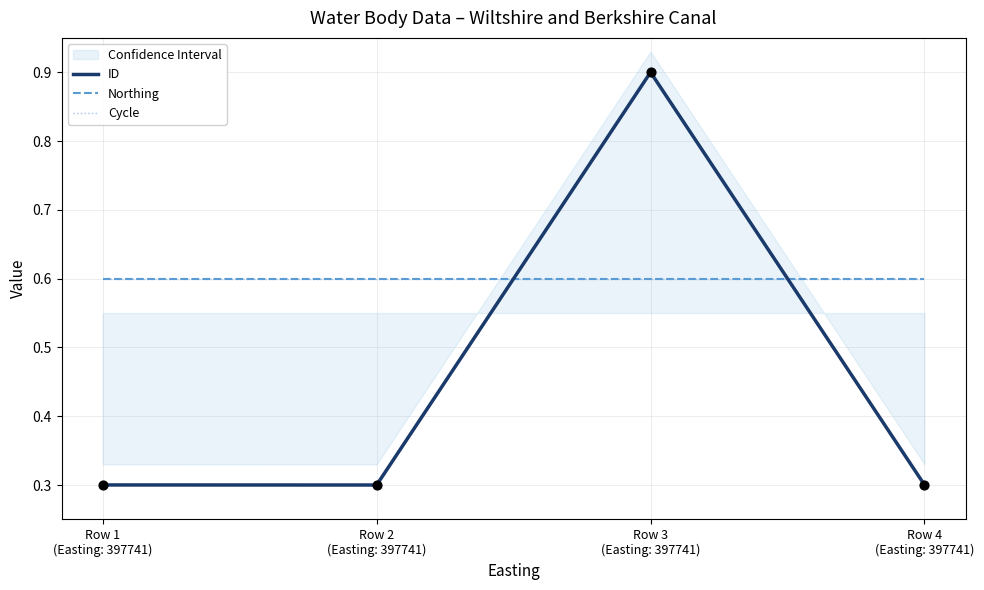

At which category is the sum across all series the highest?

Row 3
(Easting: 397741)